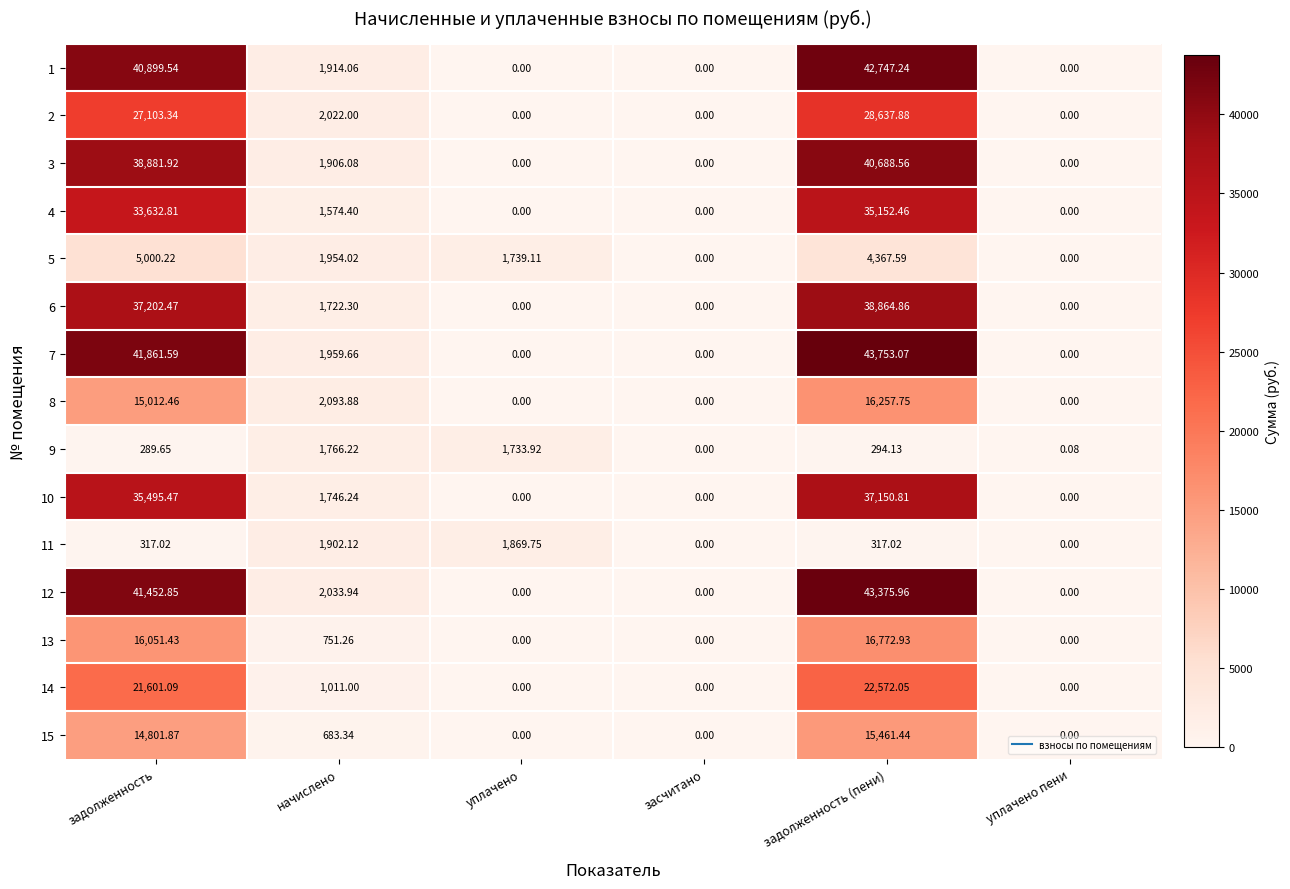

Is the value of 14 at начислено greater than the value of 15 at задолженность?

No